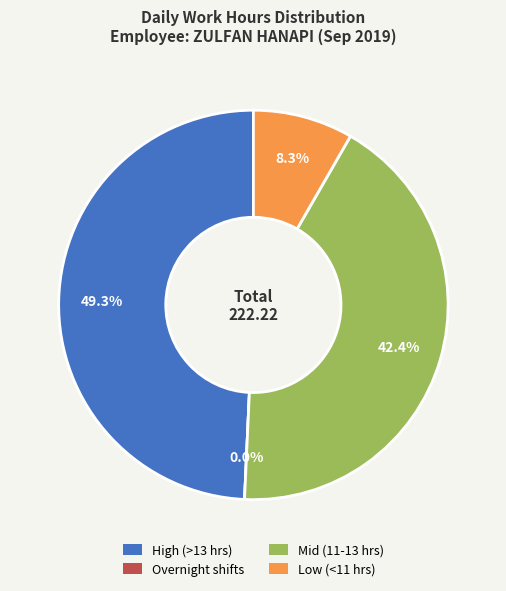

Is it true that 25-Wed is 2% of the pie?

False